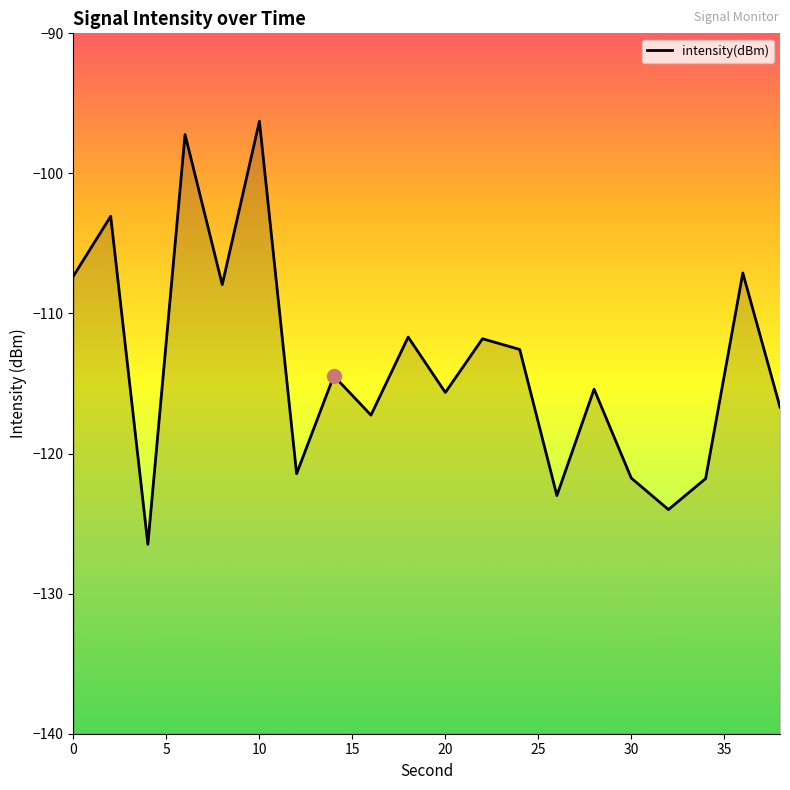

What is the average value?

-113.6